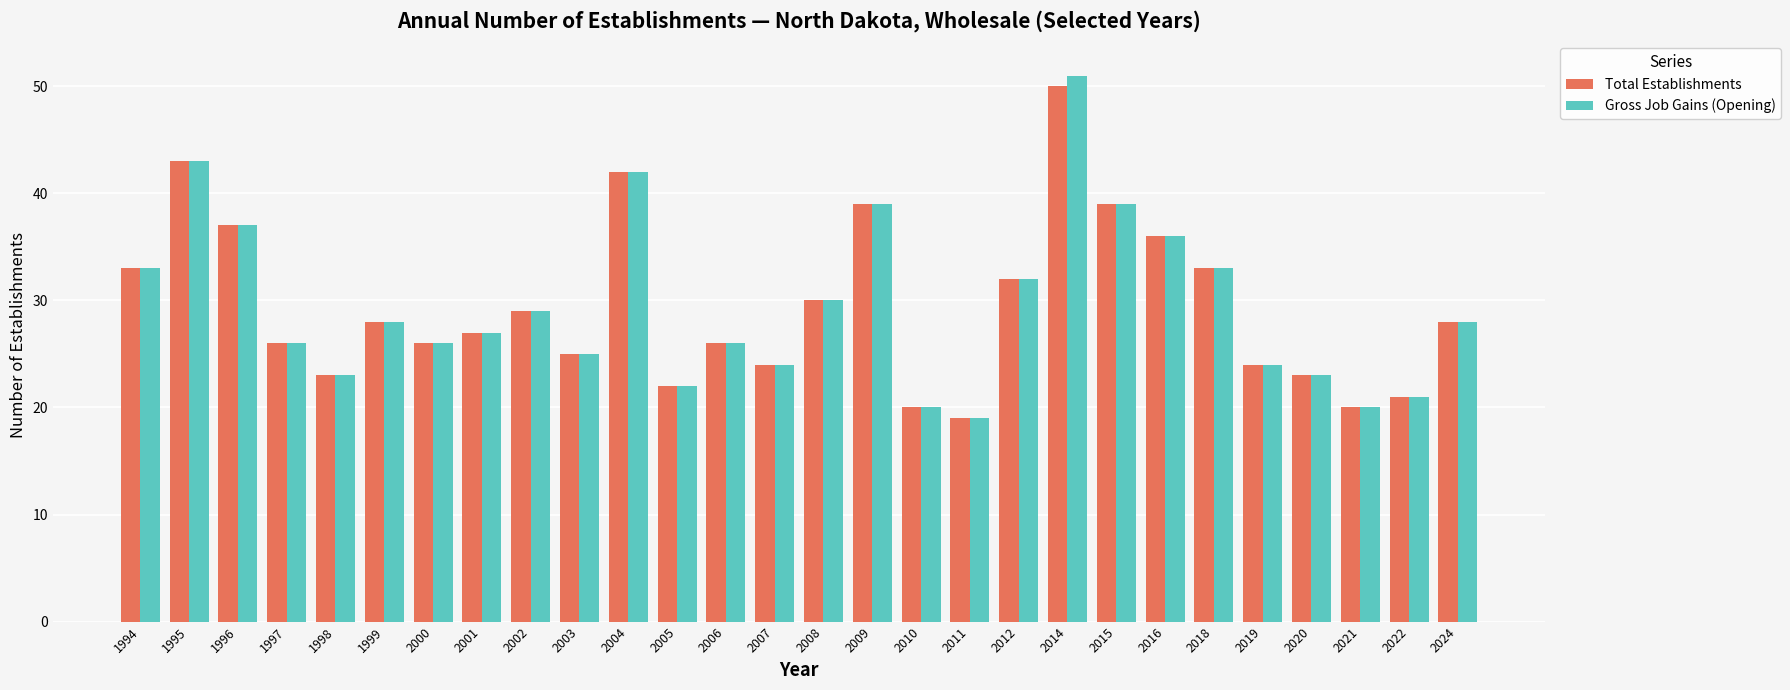

What are all the series names shown in the legend?

Total Establishments, Gross Job Gains (Opening)